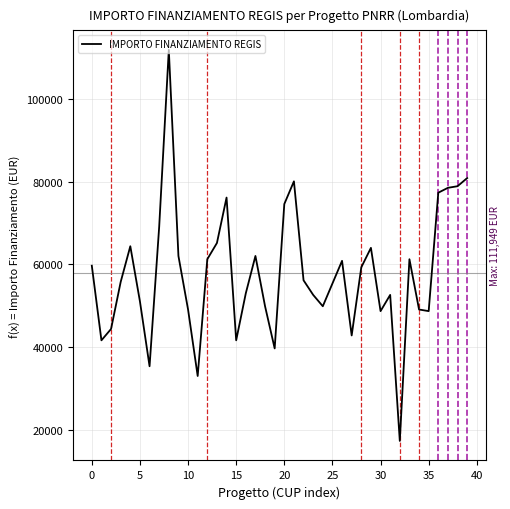

What is the difference between the maximum and minimum values?

94665.7